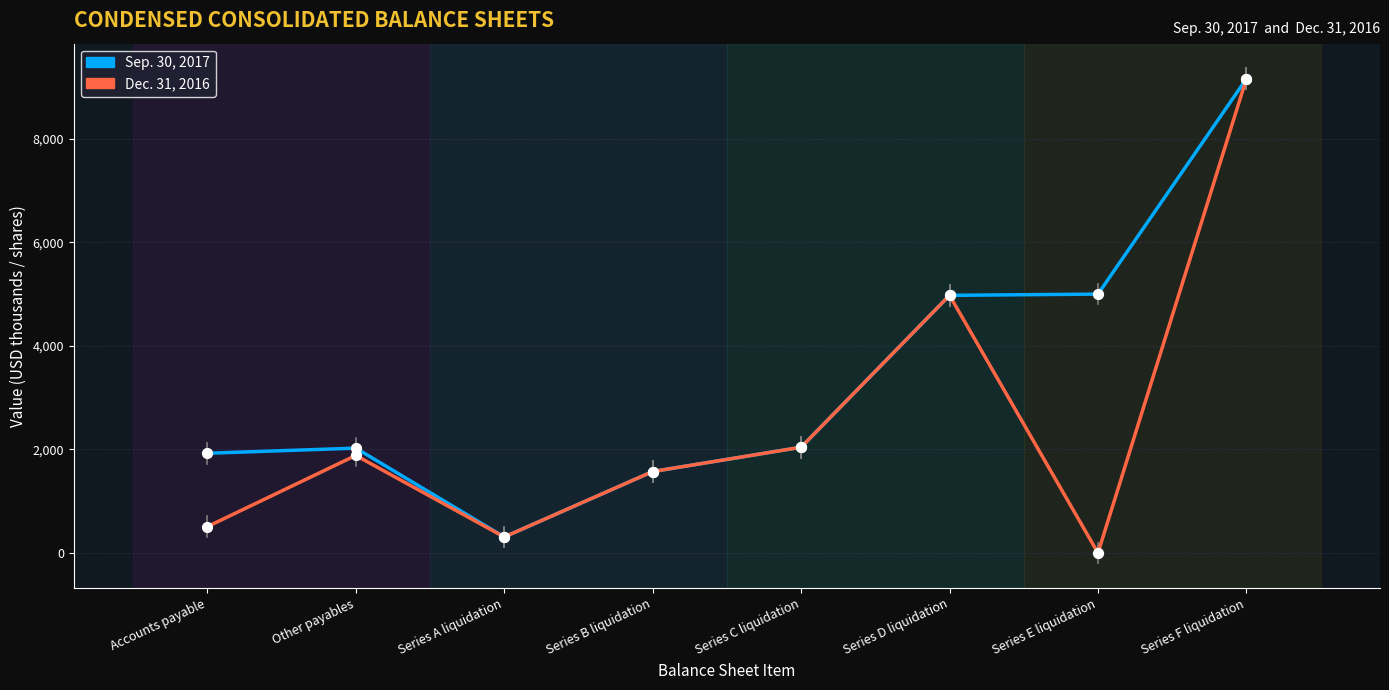

At how many categories does at least one series exceed 7985?

1